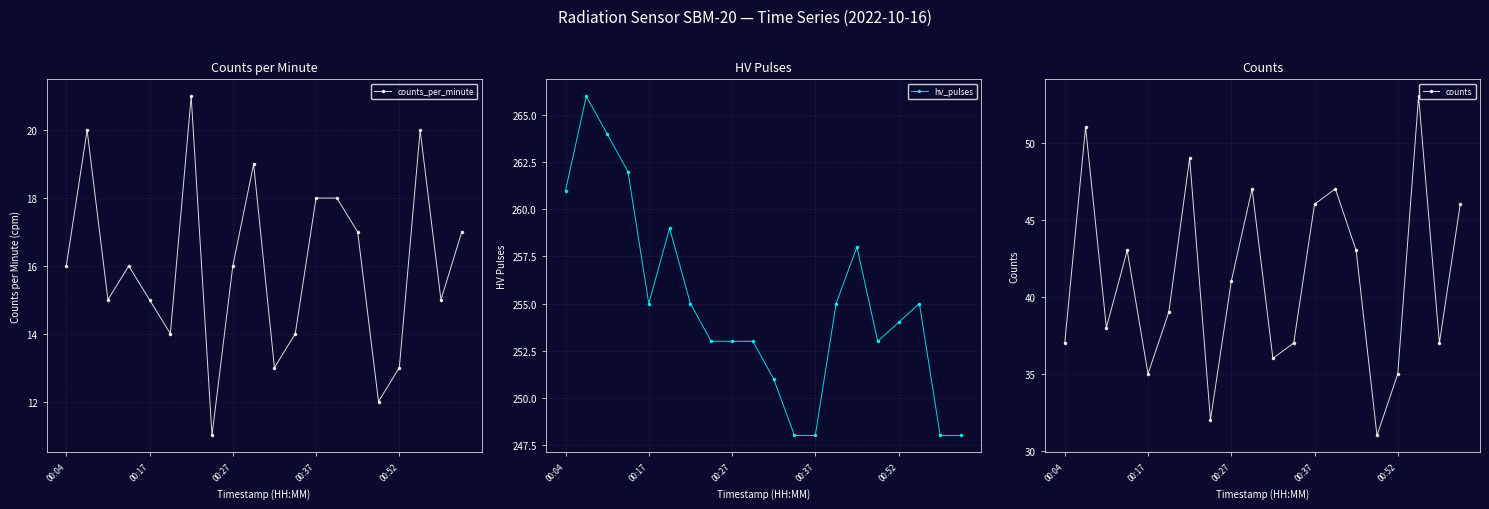

Is it true that counts_per_minute equals 16 at 00:04?

True